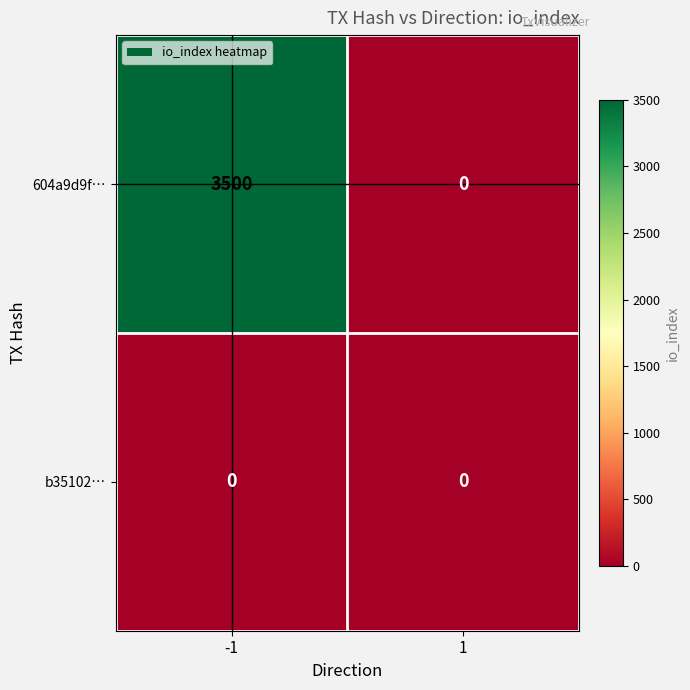

Which series has the largest range (max minus min)?

604a9d9f…